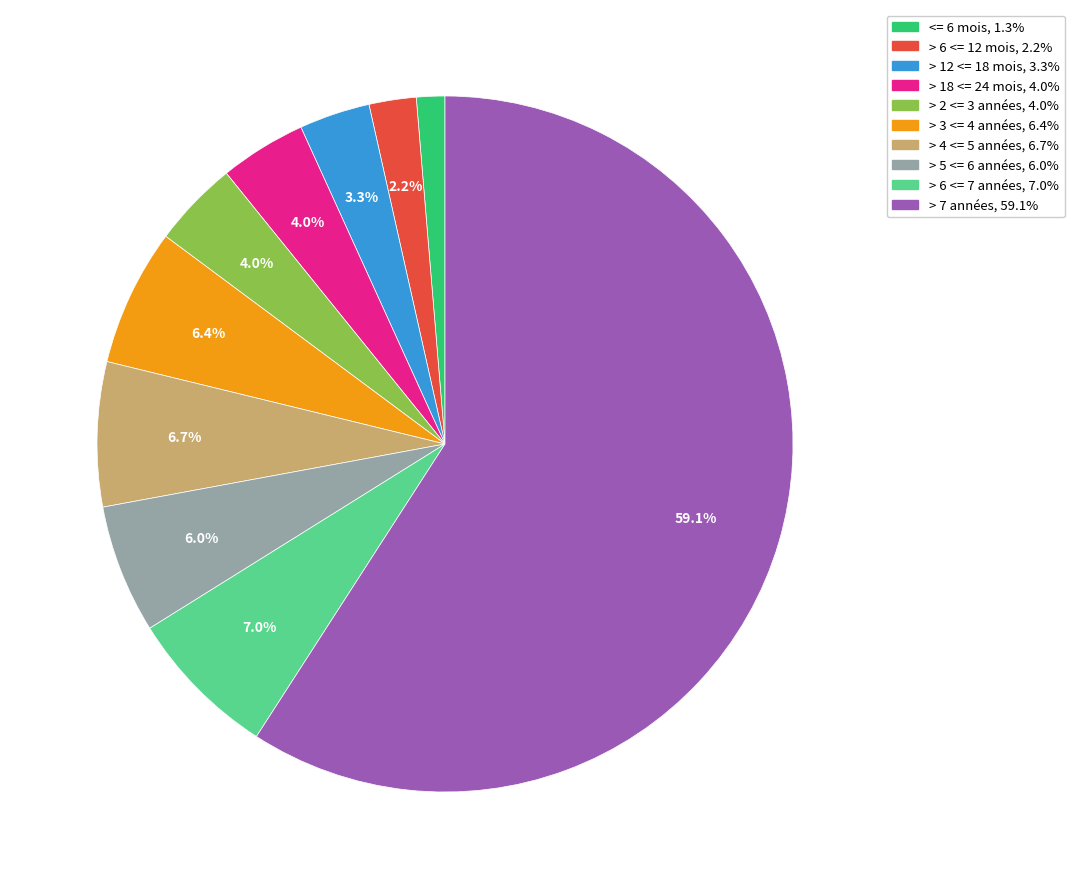

Which has a higher value, > 18 <= 24 mois or > 4 <= 5 années?

> 4 <= 5 années